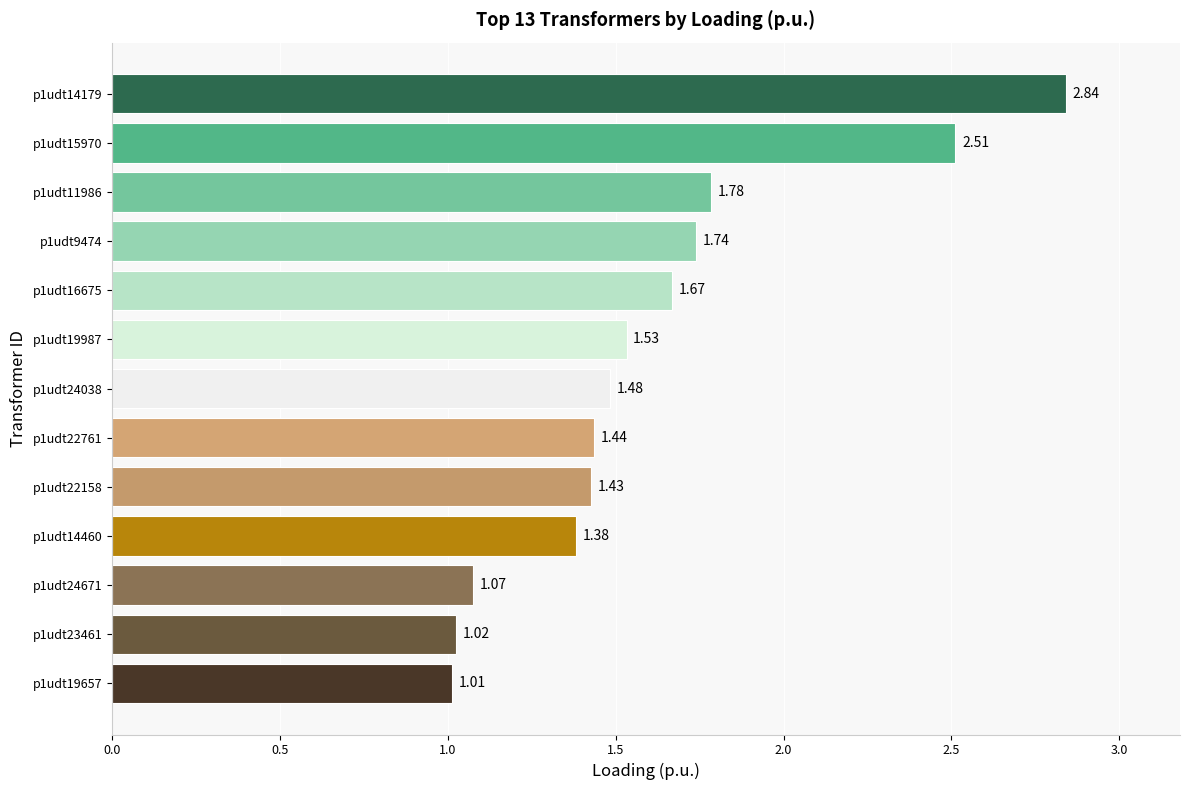

What is the difference between the values at p1udt9474 and p1udt19657?

0.7